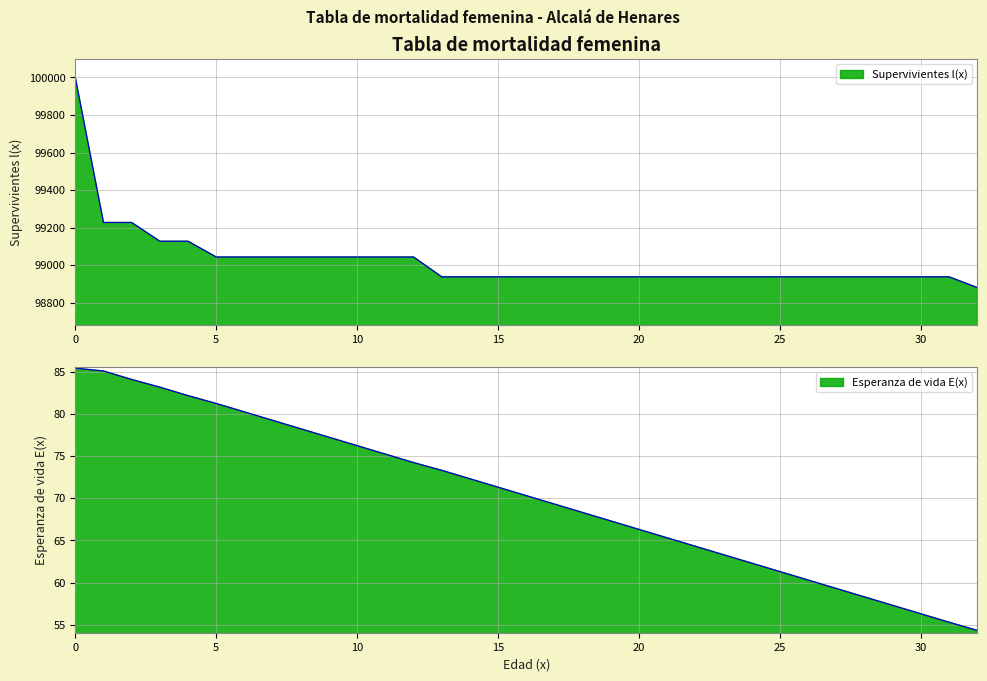

What is the minimum value shown in the chart?

54.3